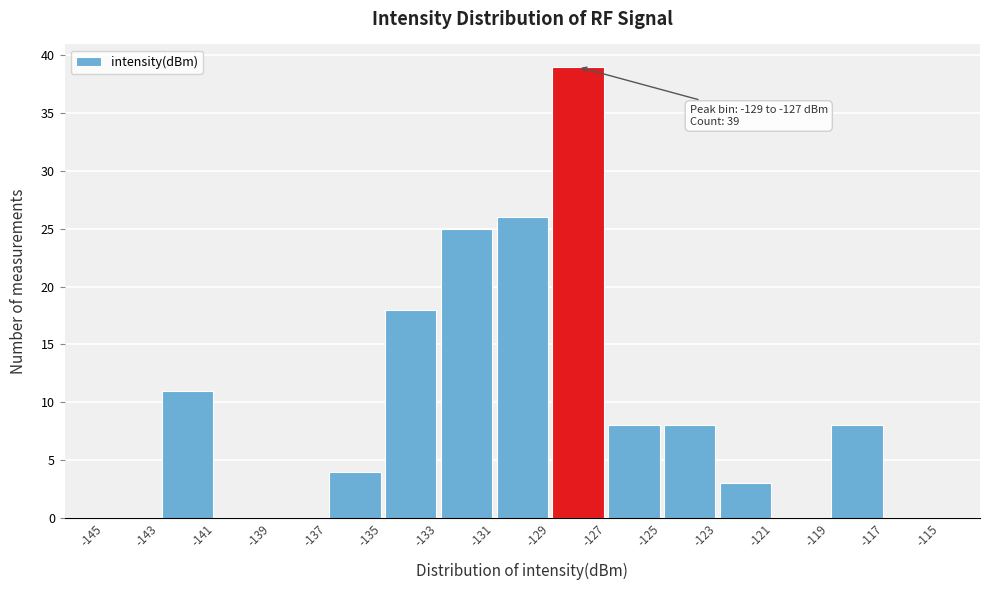

Over which range of the x-axis is the bar tallest?

-129 to -127